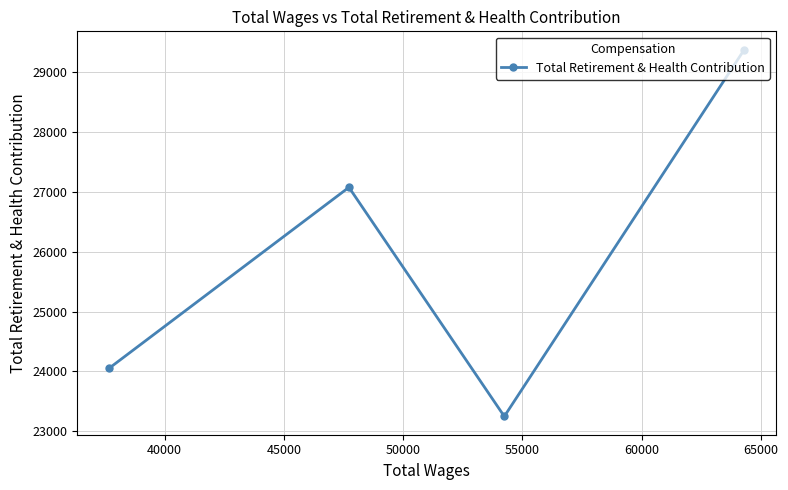

What is the average value?

25939